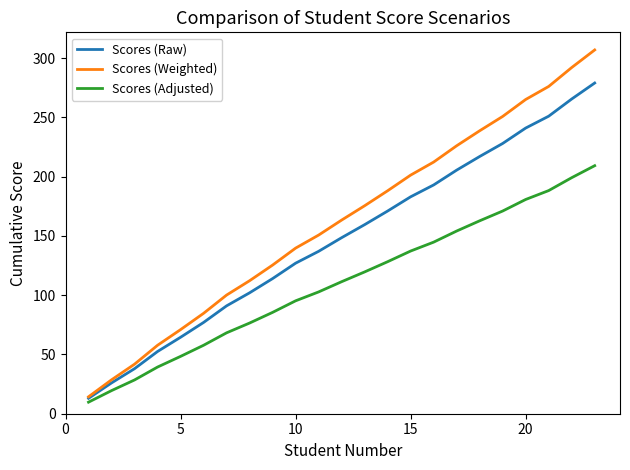

Rank the series by their average value, from highest to lowest.

Scores (Weighted), Scores (Raw), Scores (Adjusted)